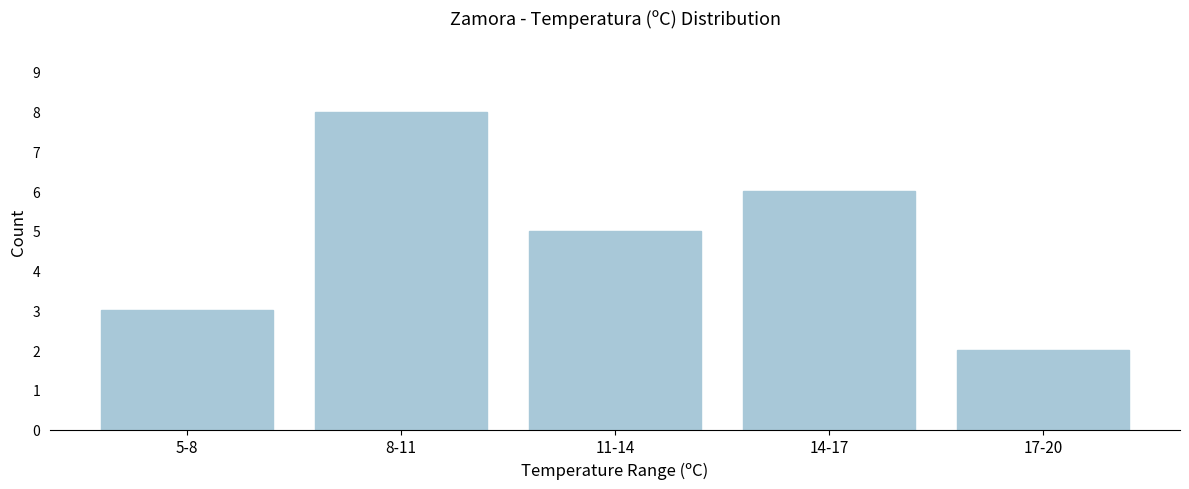

Reading left to right, transcribe all the data shown in this chart.

3	8	5	6	2